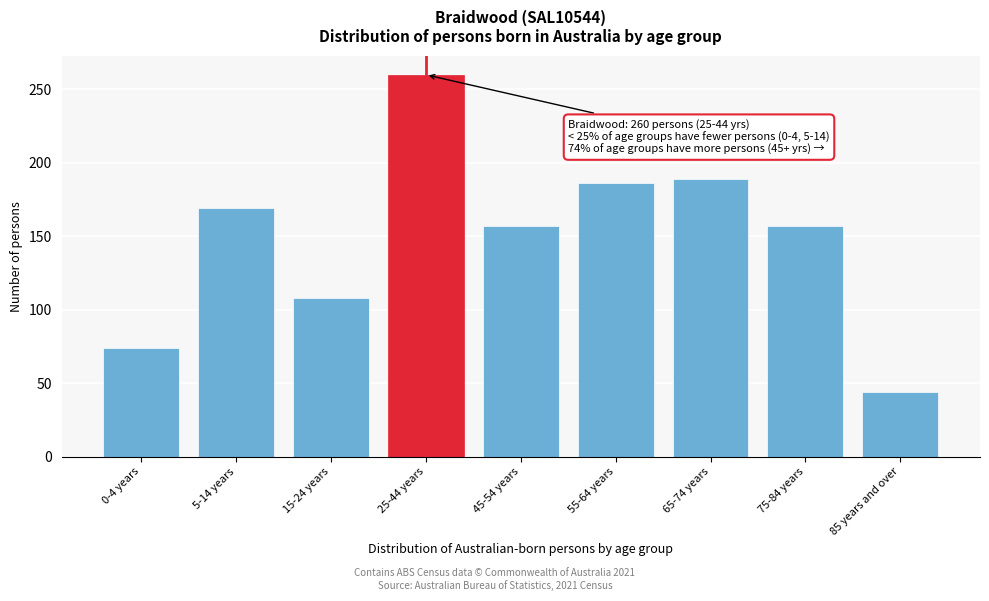

Reading right to left, what are all the values shown in this chart?

44	157	189	186	157	260	108	169	74